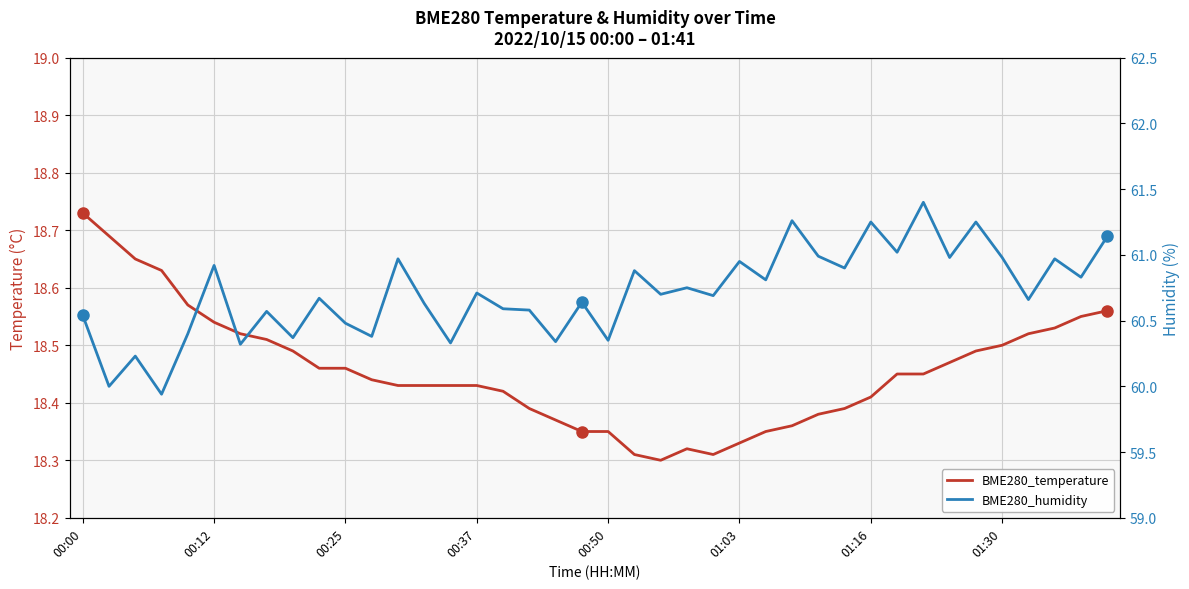

The value of BME280_humidity at 26 is 60.8. True or false?

True